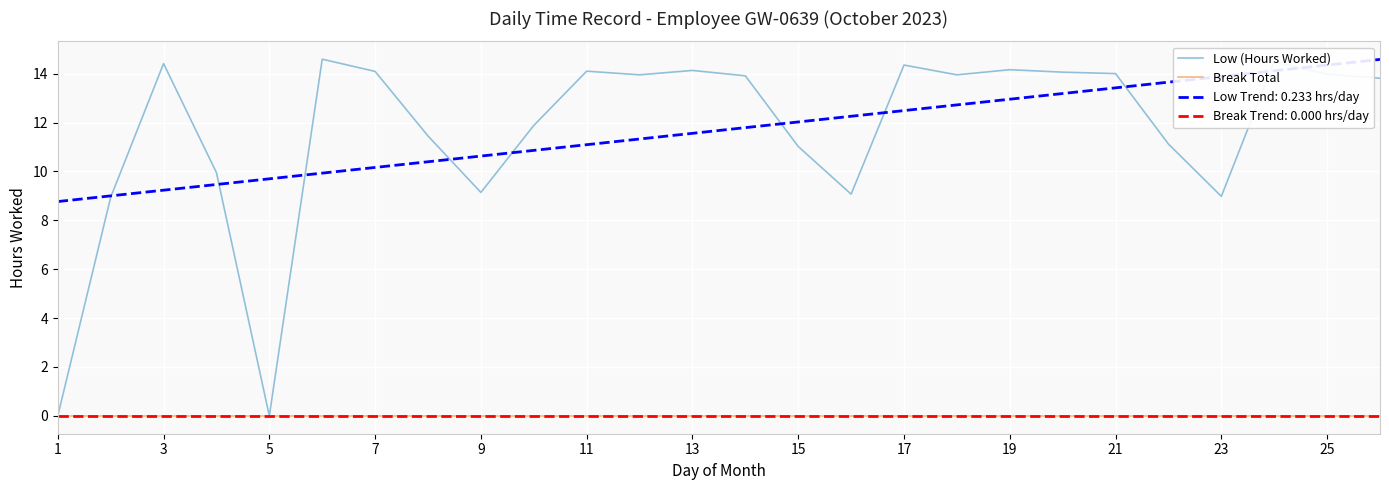

What is the average value of the Low (Hours Worked) series?

11.7